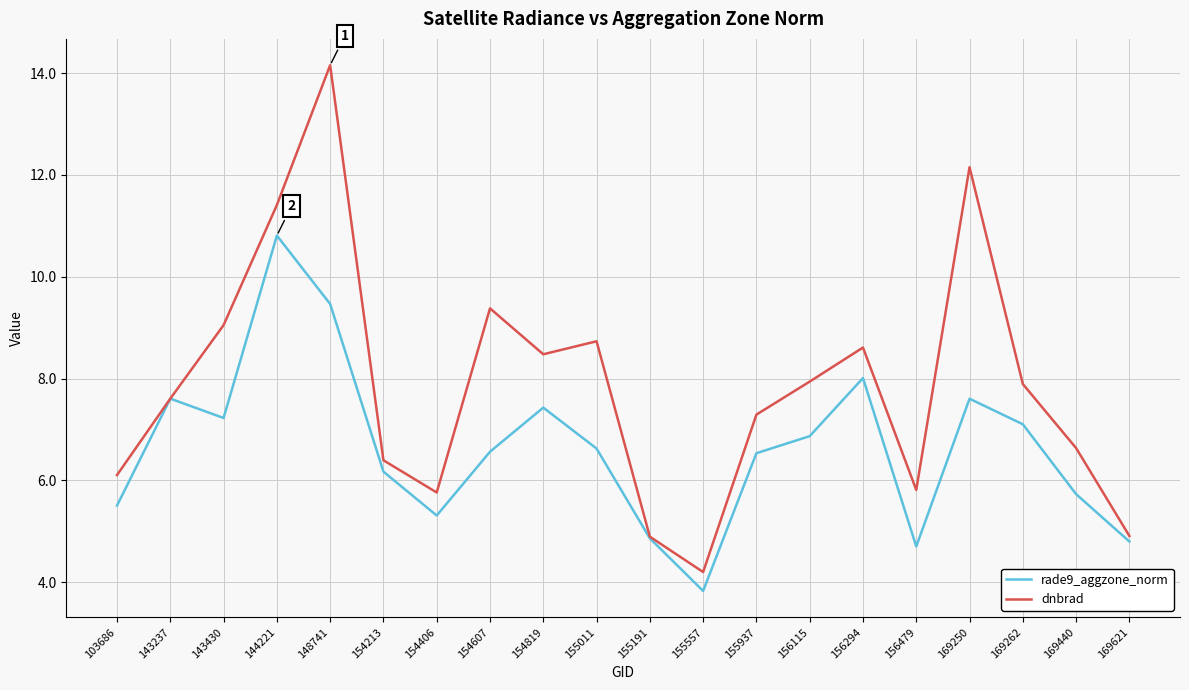

At which label is dnbrad closest to 9?

143430